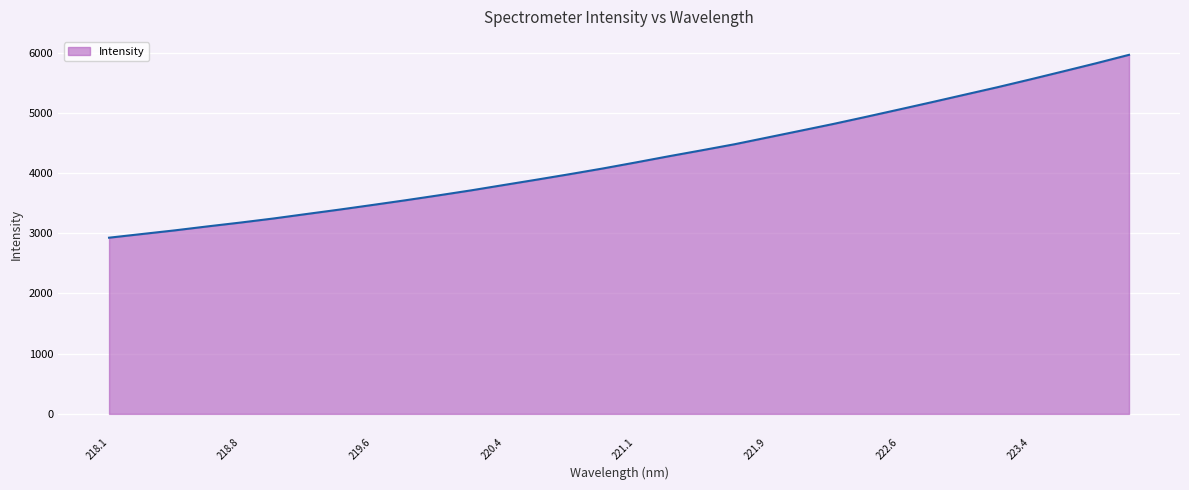

What is the difference between the maximum and minimum values?

3036.4